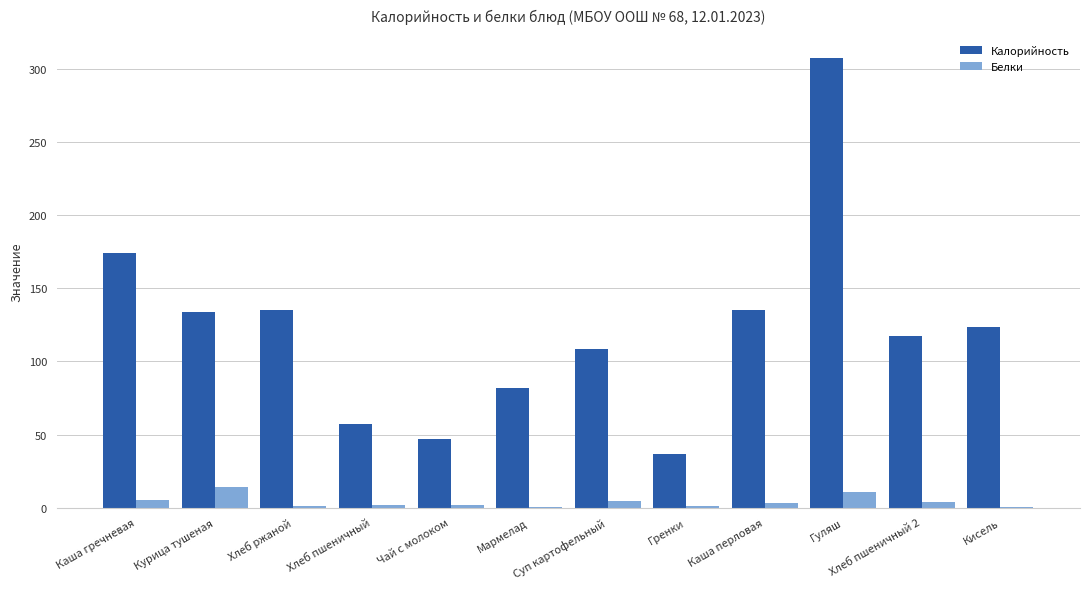

What is the sum of all Белки values?

47.7